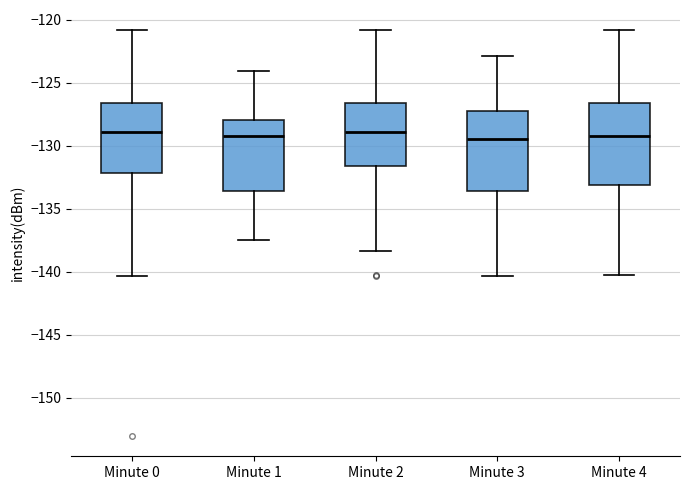

Where does the lower whisker of the box for Minute 4 end on the y-axis? The values are not printed on the chart, so give them approximately, as read against the axis.

-140.0